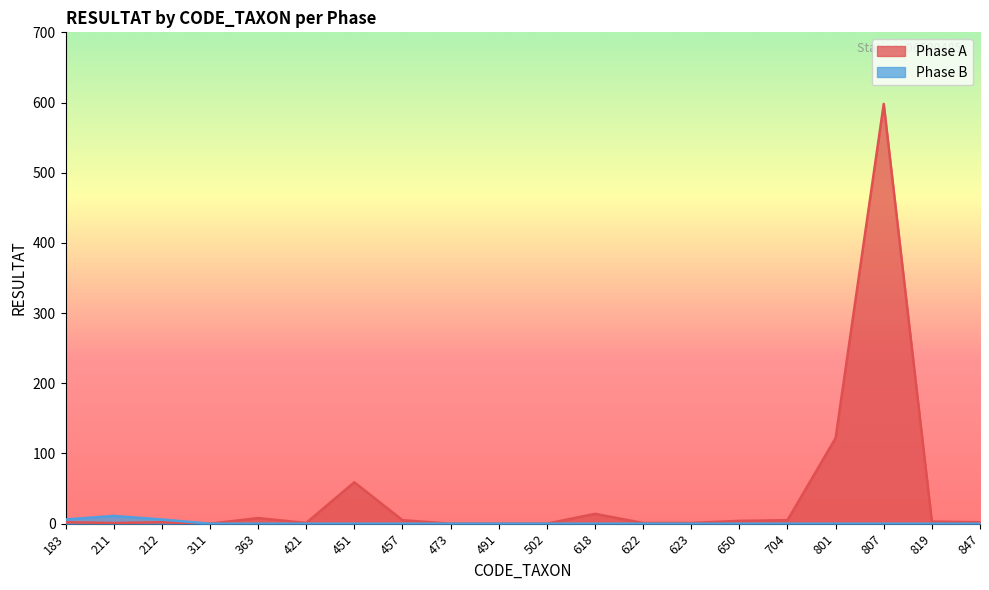

Where is Phase B nearest to the value 5?

183